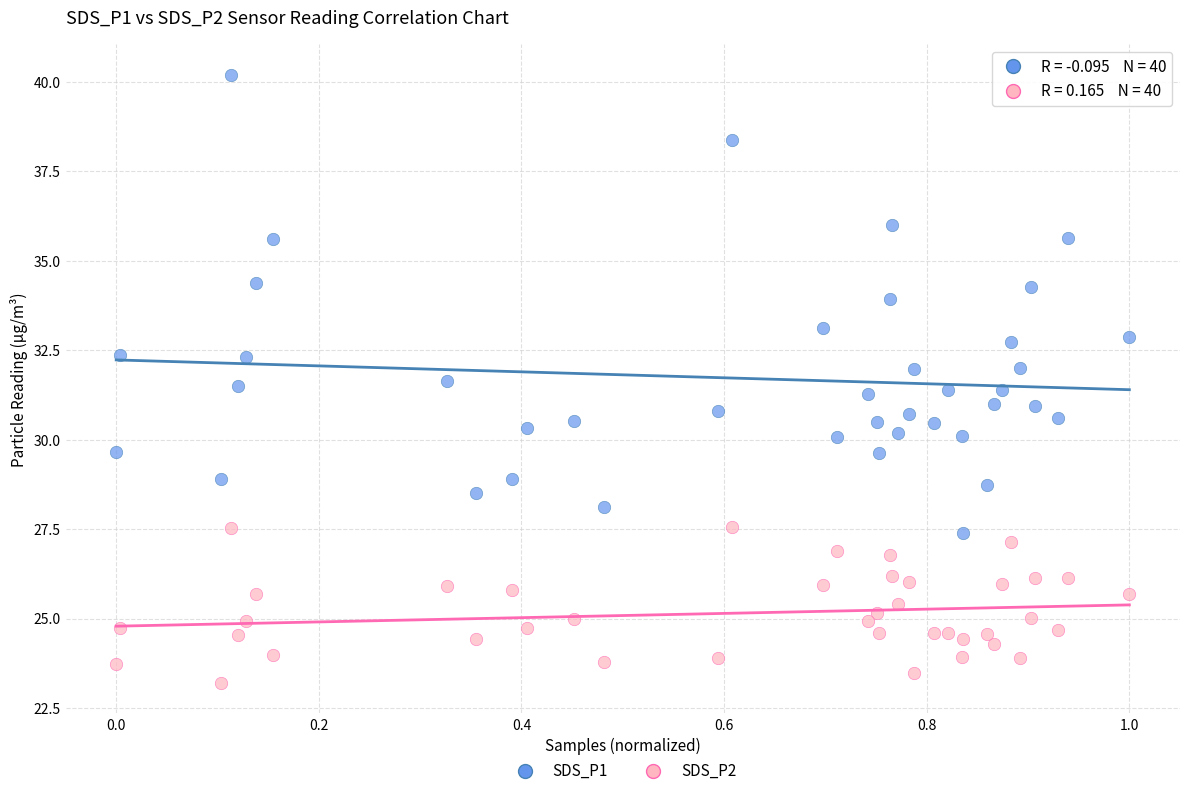

Which series has the widest spread of Y values?

SDS_P1